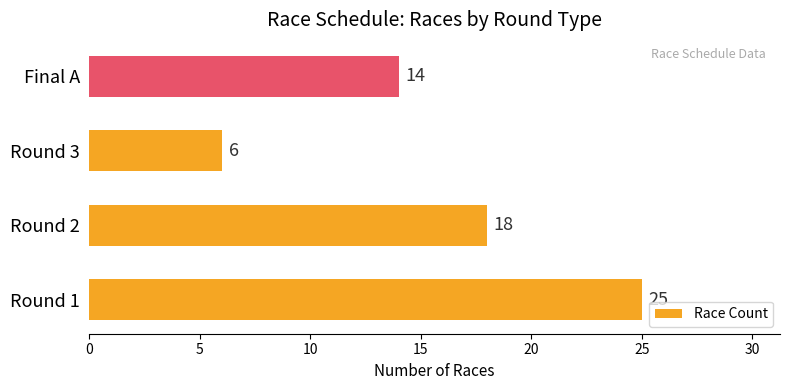

Count the number of data series in this chart.

1